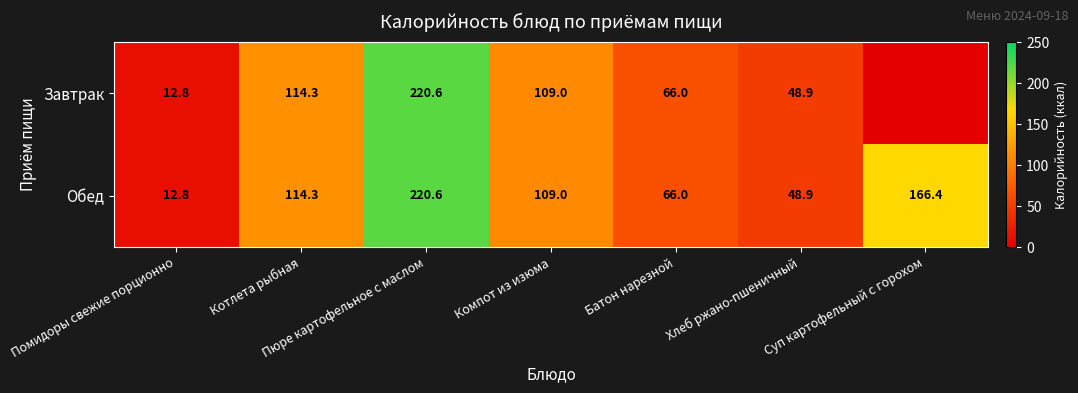

What is the sum of the Обед values at Компот из изюма and Хлеб ржано-пшеничный?

157.9